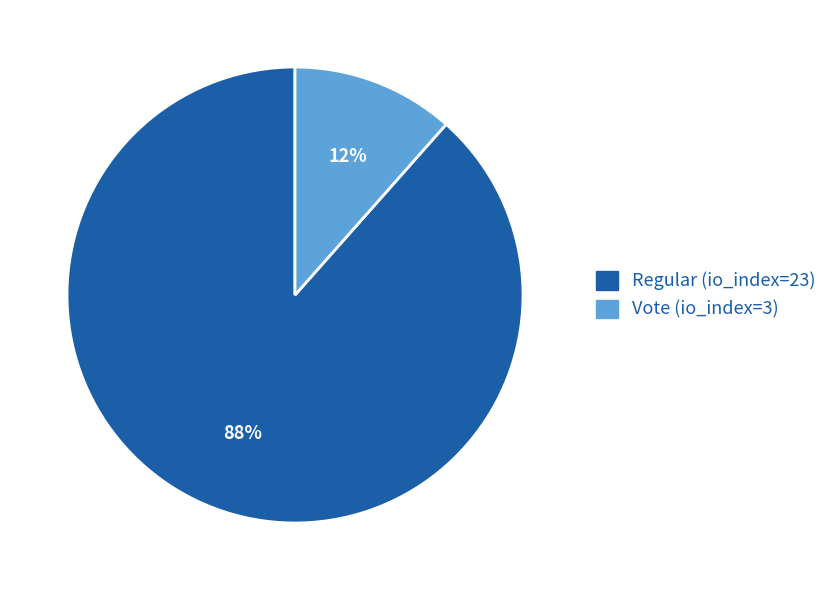

How many slices are in this pie chart?

2